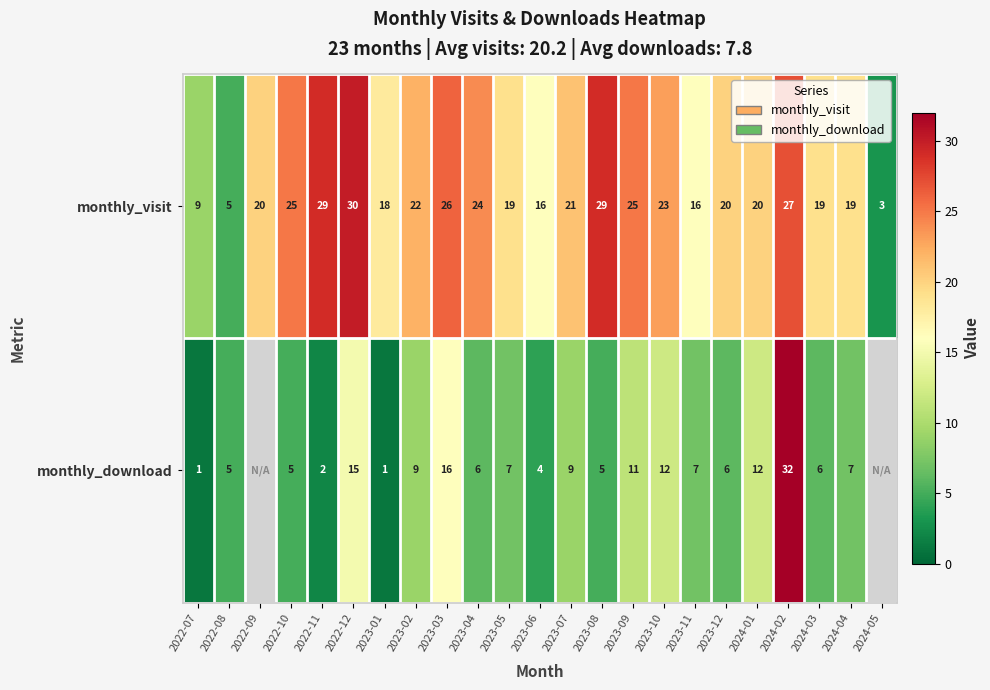

Count the number of categories in the chart.

23